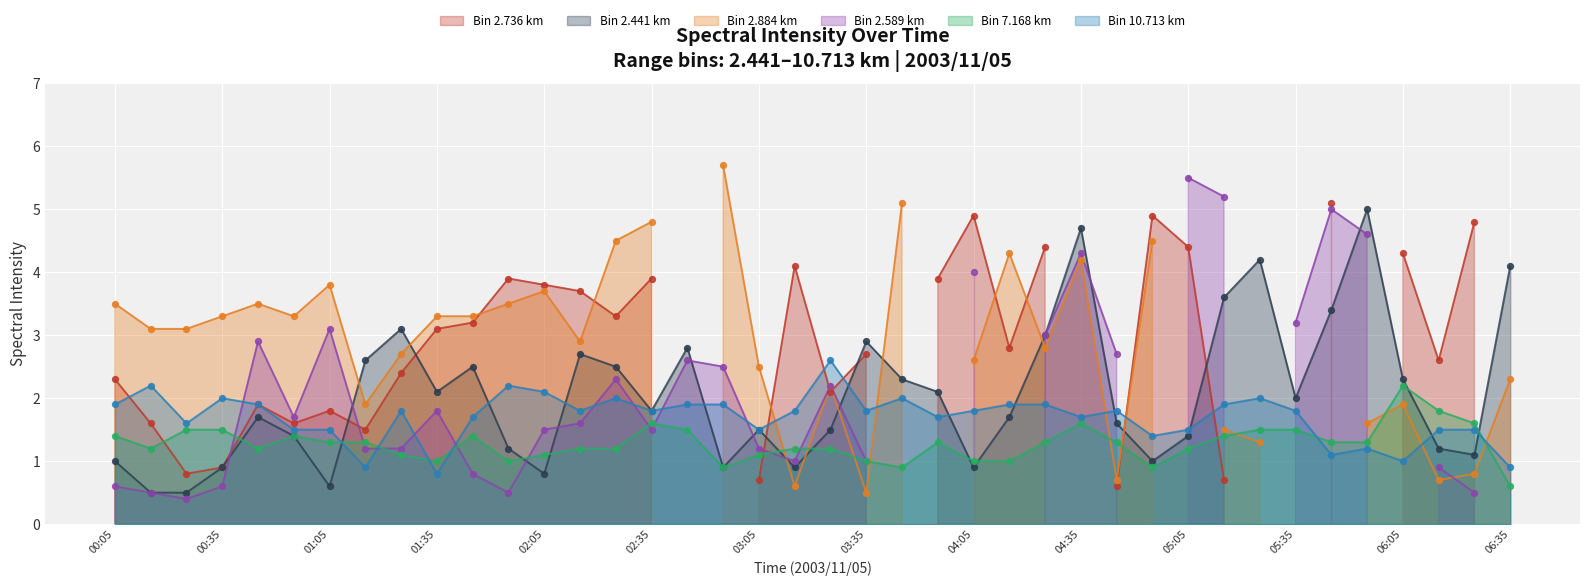

Which series has the largest total across all categories?

2.441